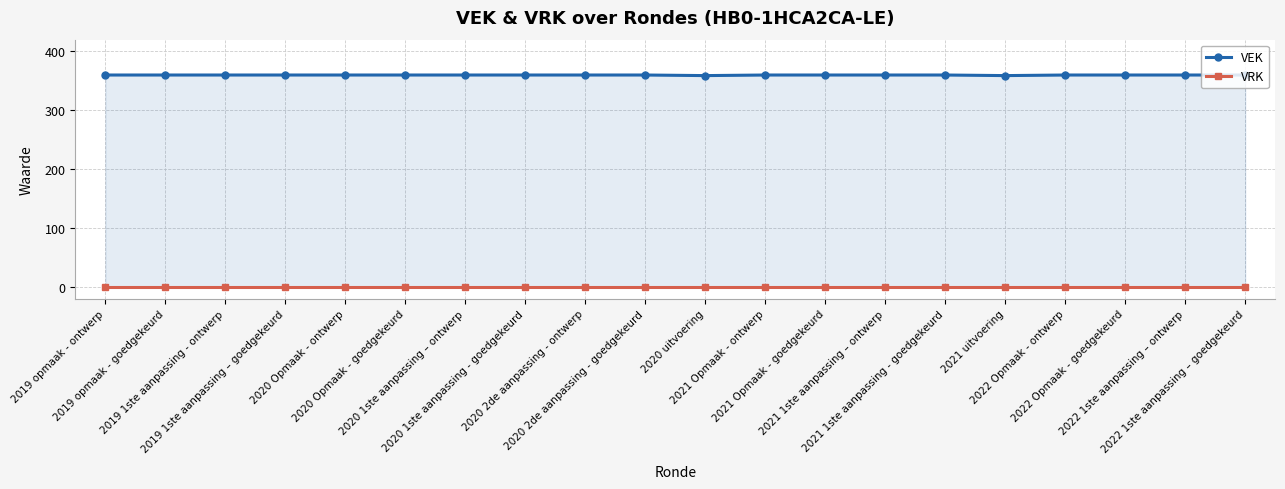

What is the sum of all VEK values?

7198